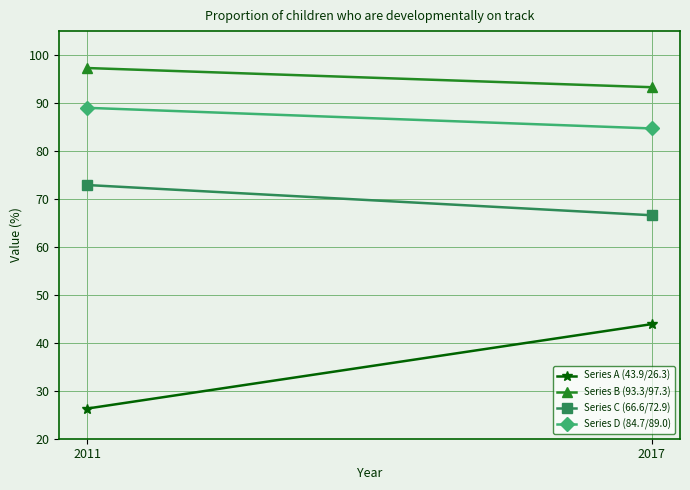

True or false: Series B (93.3/97.3) has a value of 97.3 at 2011.

True